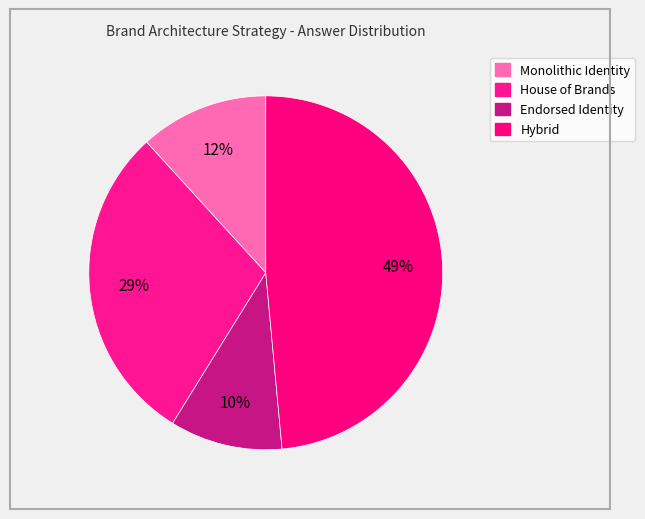

Between Endorsed Identity and Hybrid, which is larger?

Hybrid